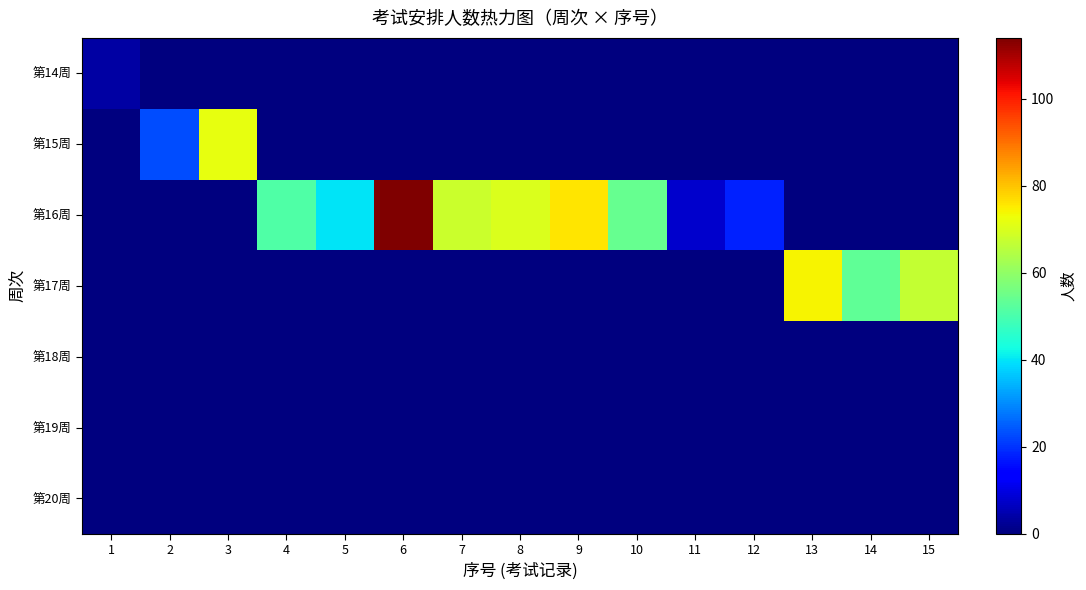

Which series has the largest total across all categories?

第16周